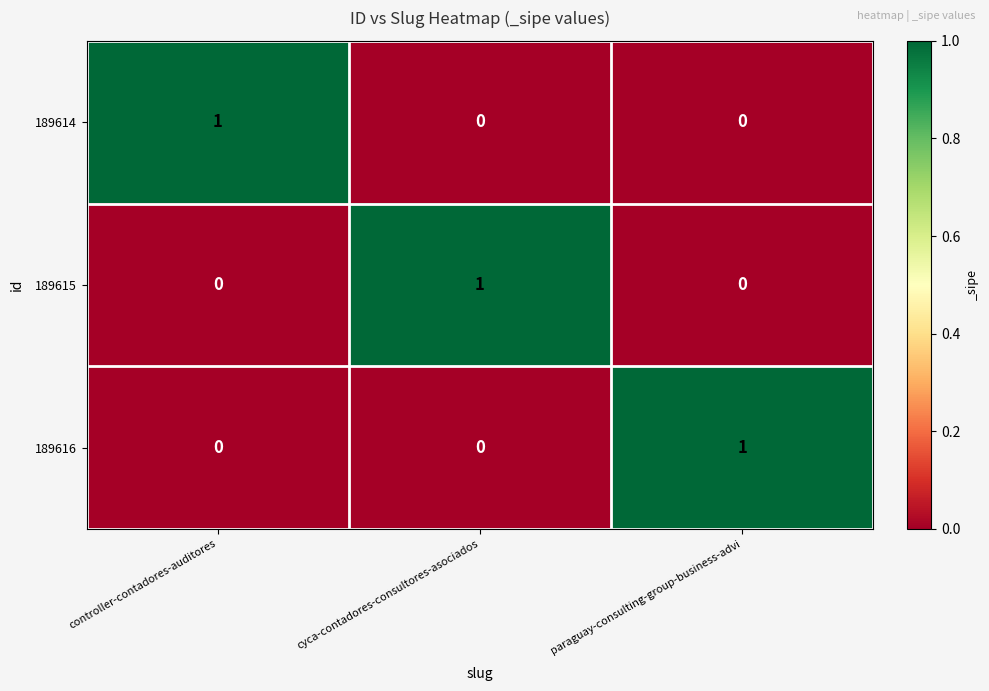

Is it true that 189616 equals 0 at controller-contadores-auditores?

True